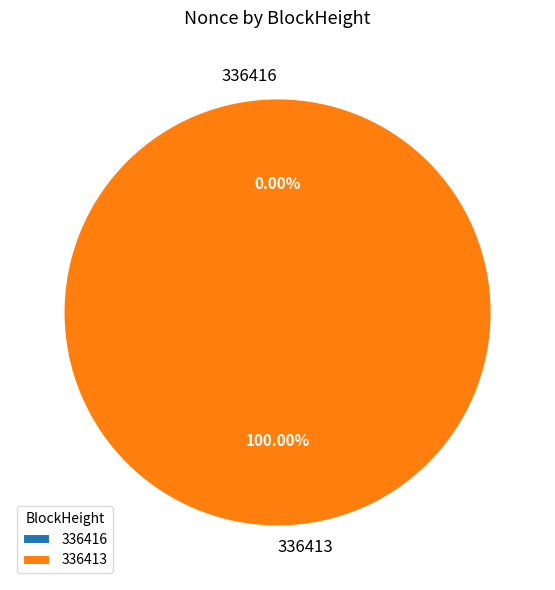

How many slices are in this pie chart?

2